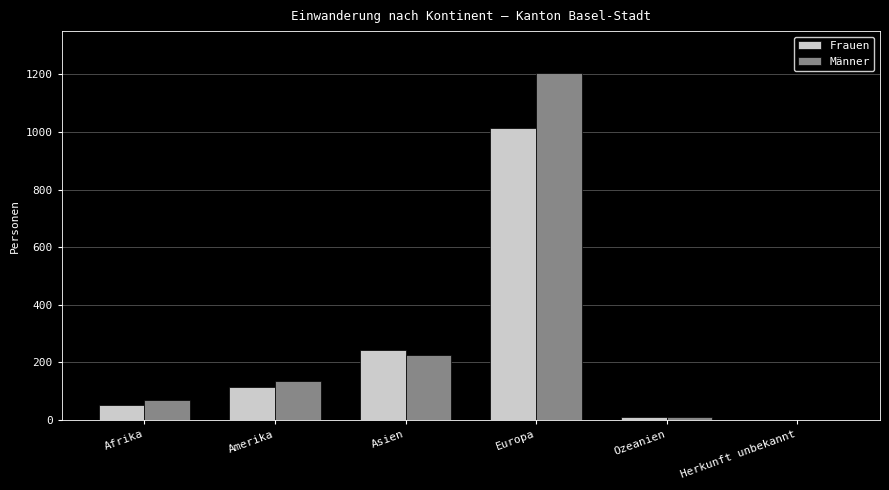

What value does the Frauen series have at Afrika?

53